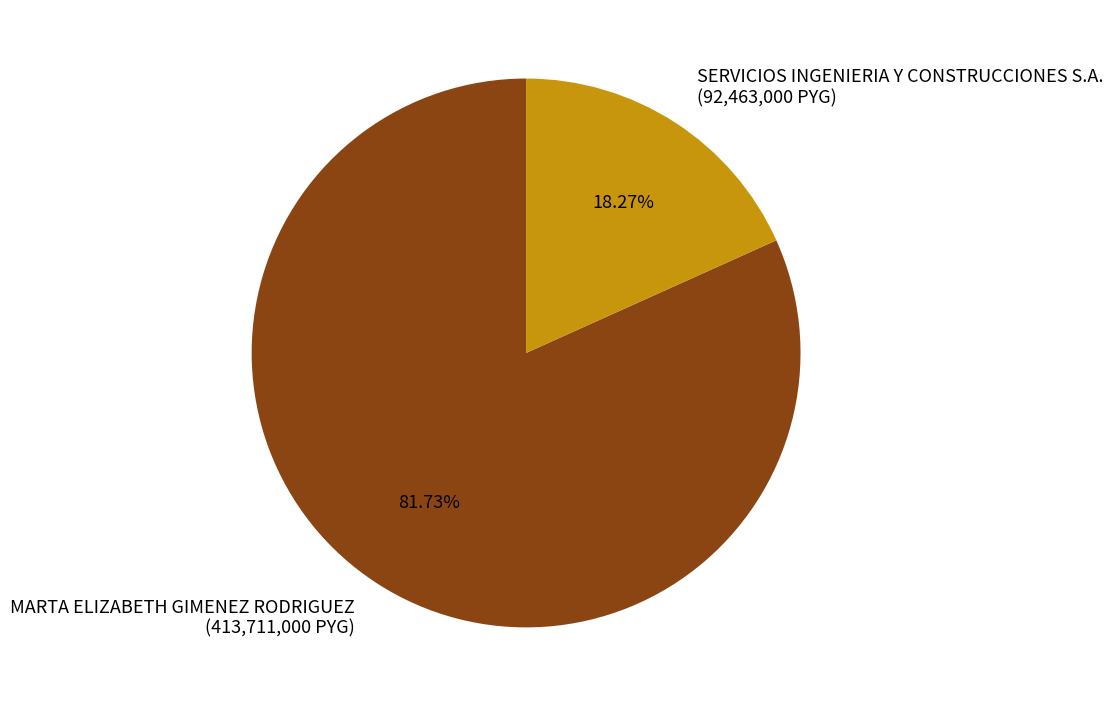

Count the number of slices in the pie.

2